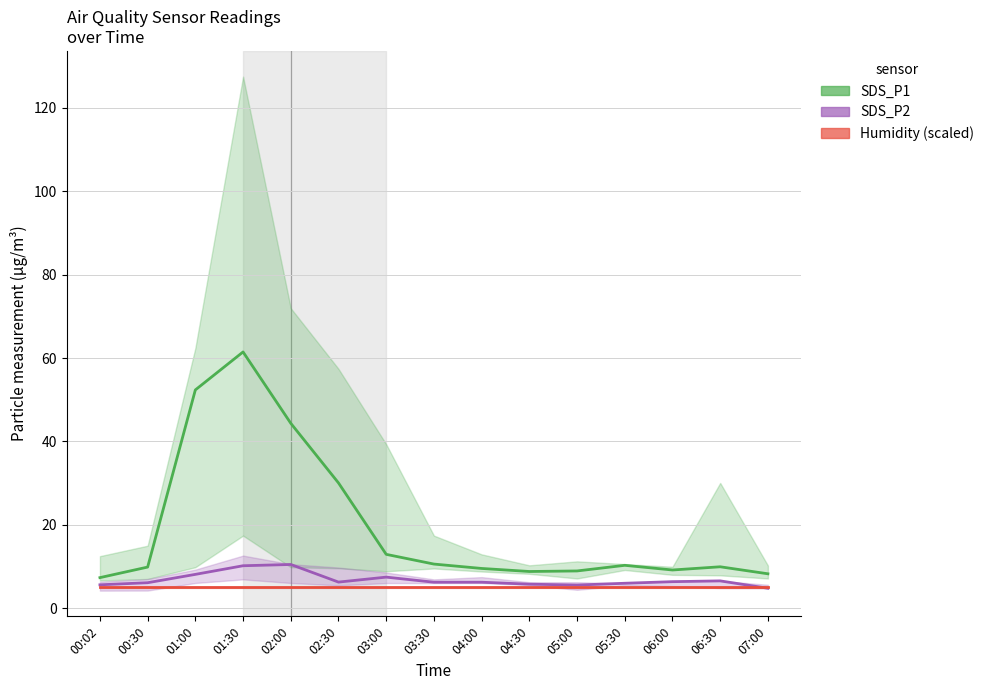

What is the average value of the Humidity (scaled) series?

5.0